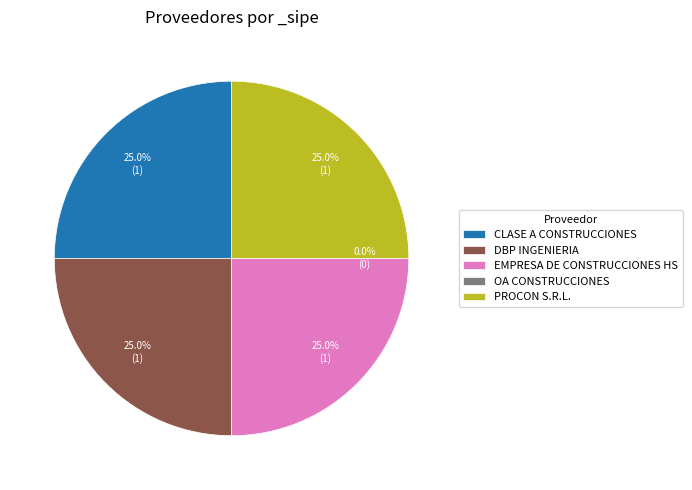

Does OA CONSTRUCCIONES represent more than half of the total?

No